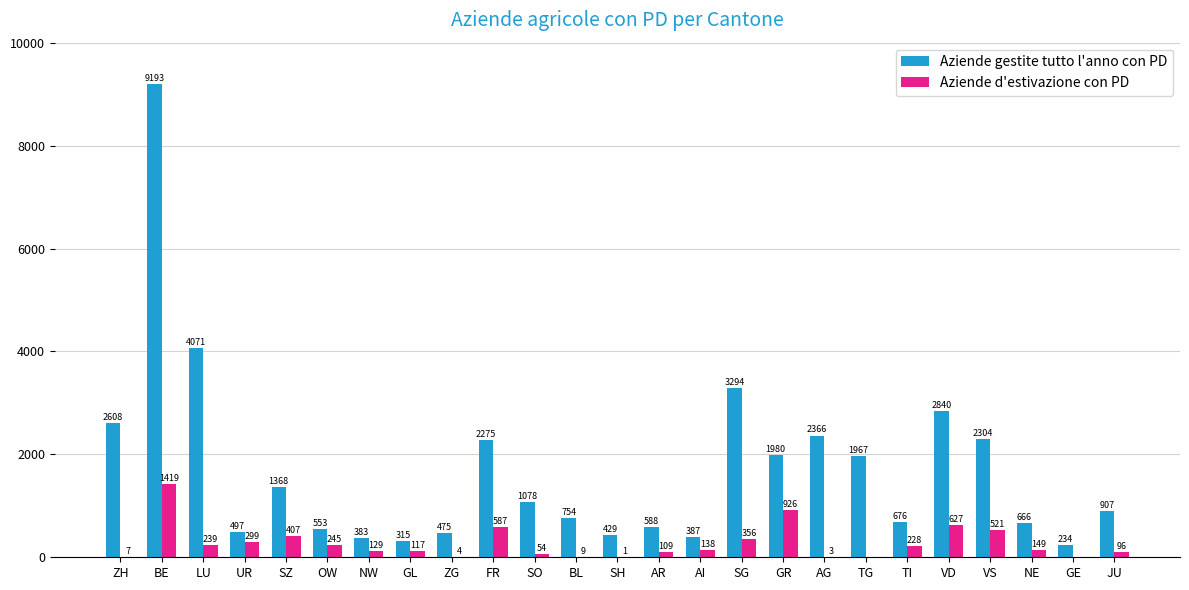

What is the sum of all Aziende gestite tutto l'anno con PD values?

42208